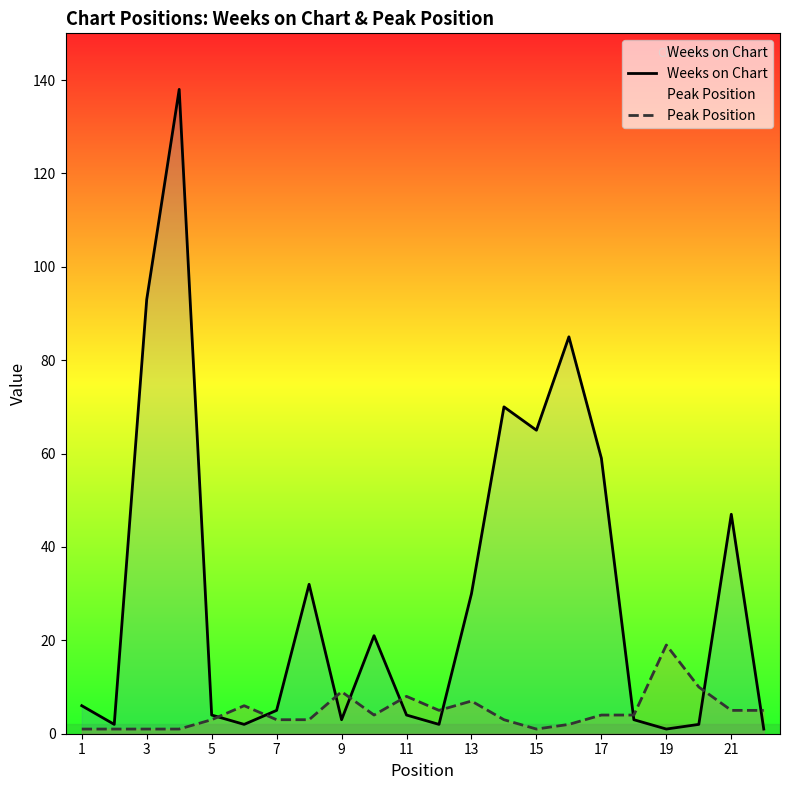

Rank the series by their maximum value, from lowest to highest.

Peak Position, Weeks on Chart